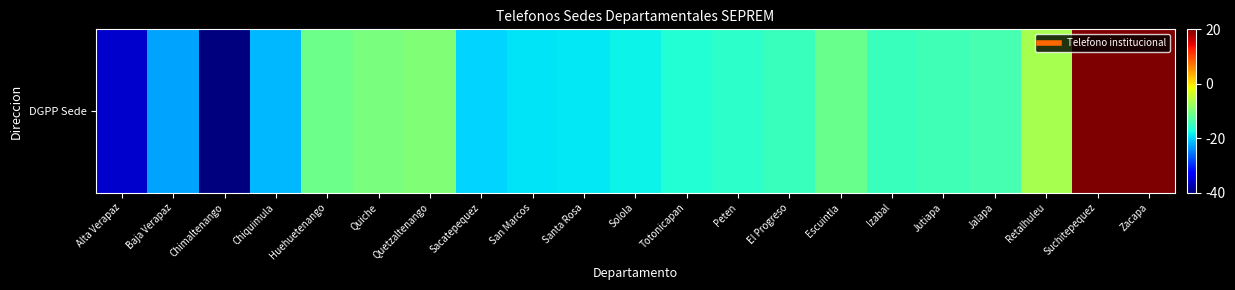

Rank the categories by value from highest to lowest.

Zacapa, Suchitepequez, Retalhuleu, Quetzaltenango, Quiche, Huehuetenango, Escuintla, Jalapa, Jutiapa, Izabal, El Progreso, Peten, Totonicapan, Solola, Santa Rosa, San Marcos, Sacatepequez, Chiquimula, Baja Verapaz, Alta Verapaz, Chimaltenango